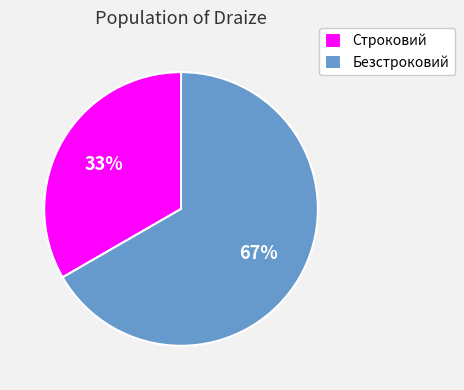

What percentage is the Строковий slice, to the nearest percent?

33%